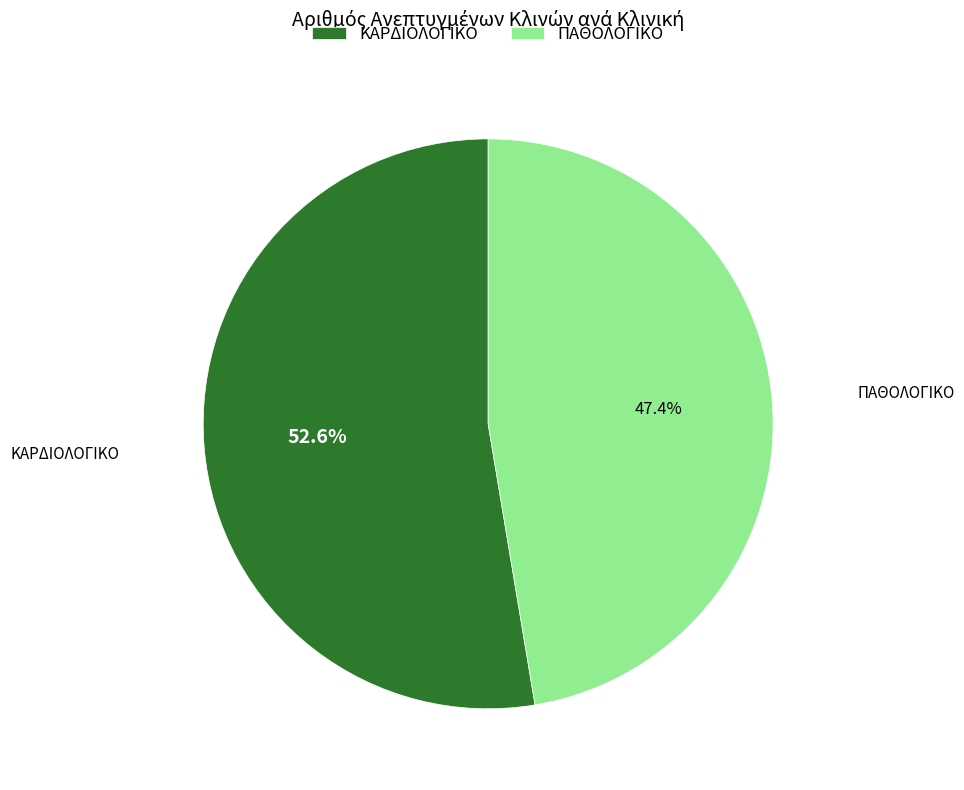

What percentage is the ΠΑΘΟΛΟΓΙΚΟ slice, to the nearest percent?

47%